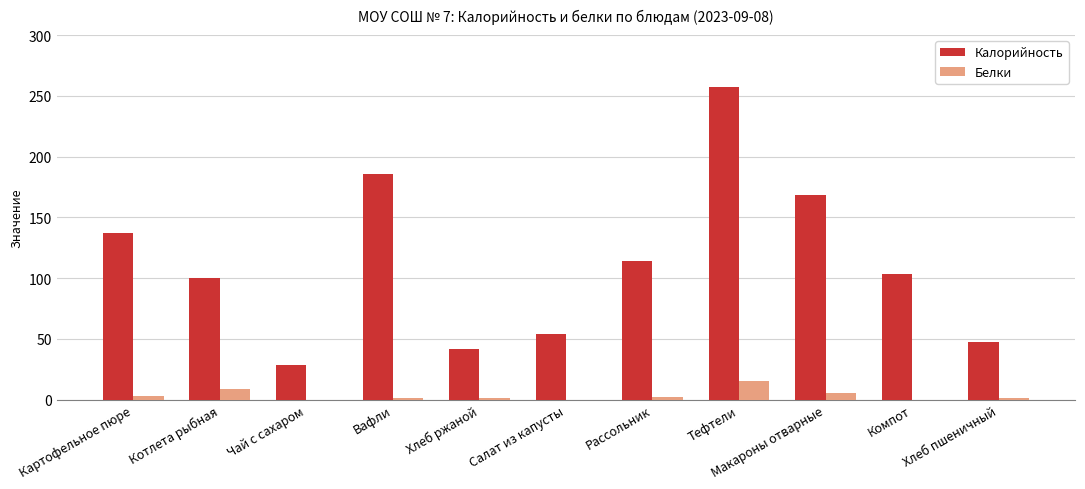

At which category is the sum across all series the highest?

Тефтели